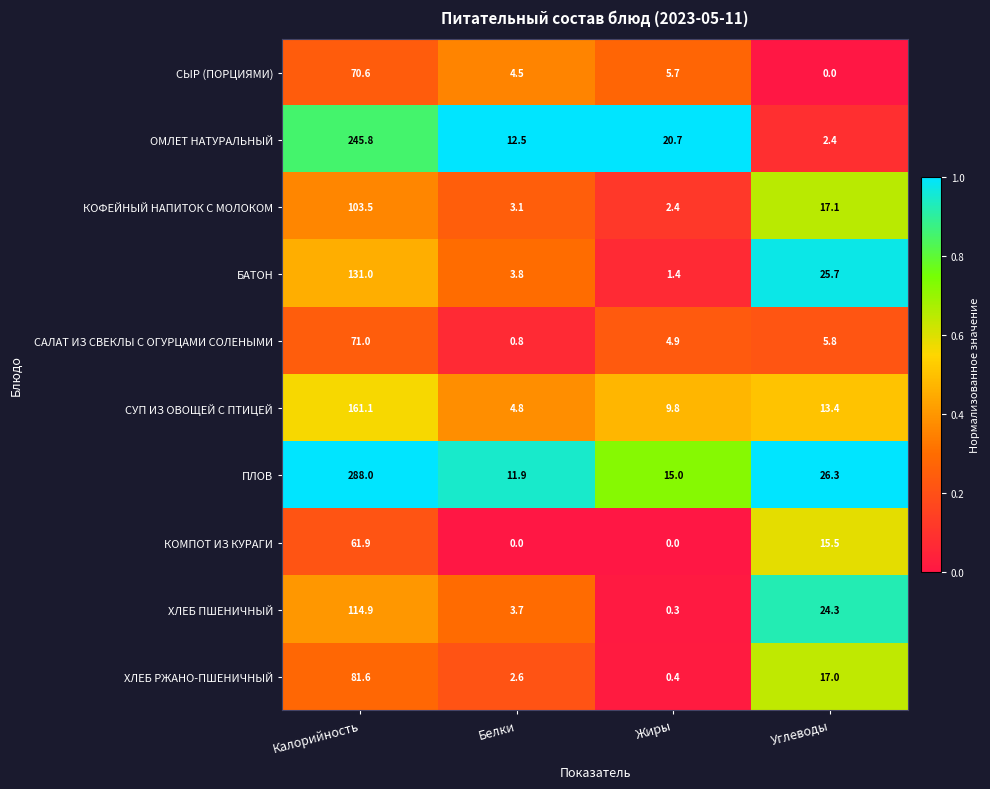

Where is КОФЕЙНЫЙ НАПИТОК С МОЛОКОМ nearest to the value 52?

Углеводы